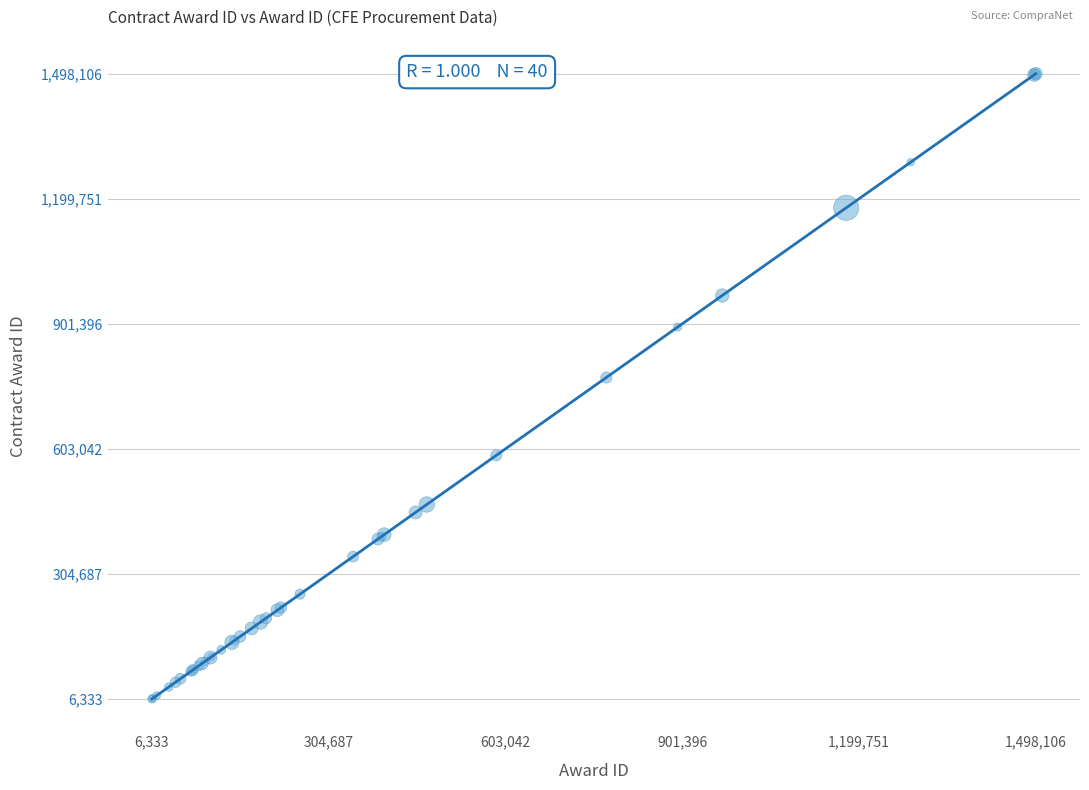

What Y value in the scatter plot is closest to 752219?

773380